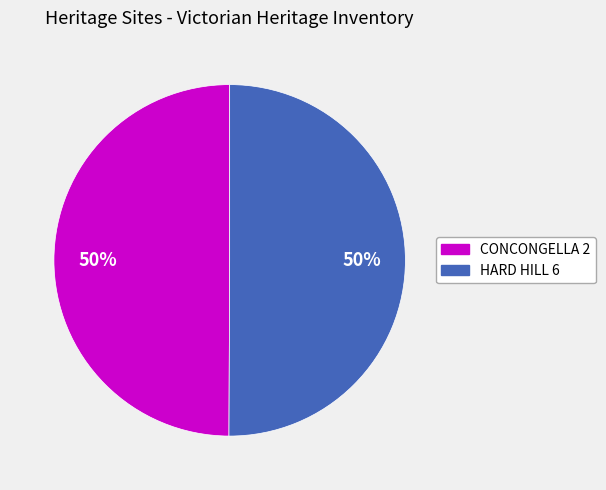

To the nearest percent, what is the average slice percentage?

50%